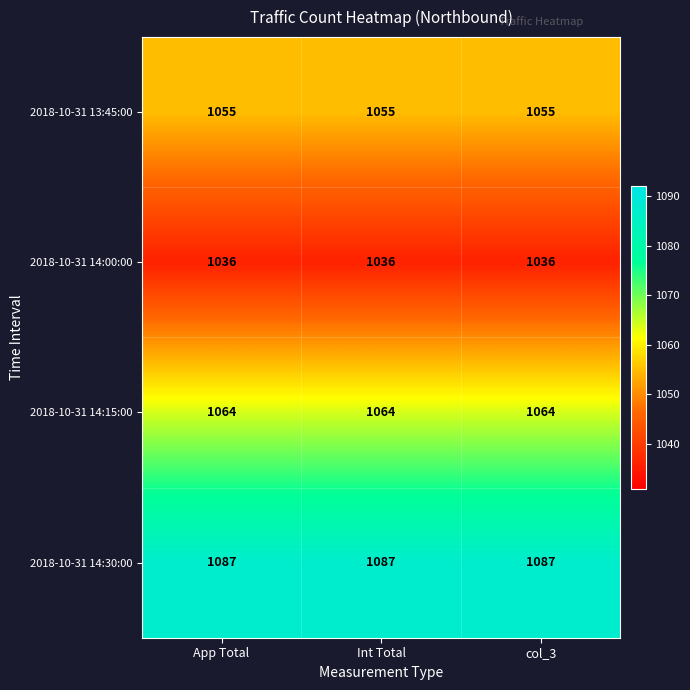

Rank the series at col_3 from lowest to highest value.

2018-10-31 14:00:00, 2018-10-31 13:45:00, 2018-10-31 14:15:00, 2018-10-31 14:30:00